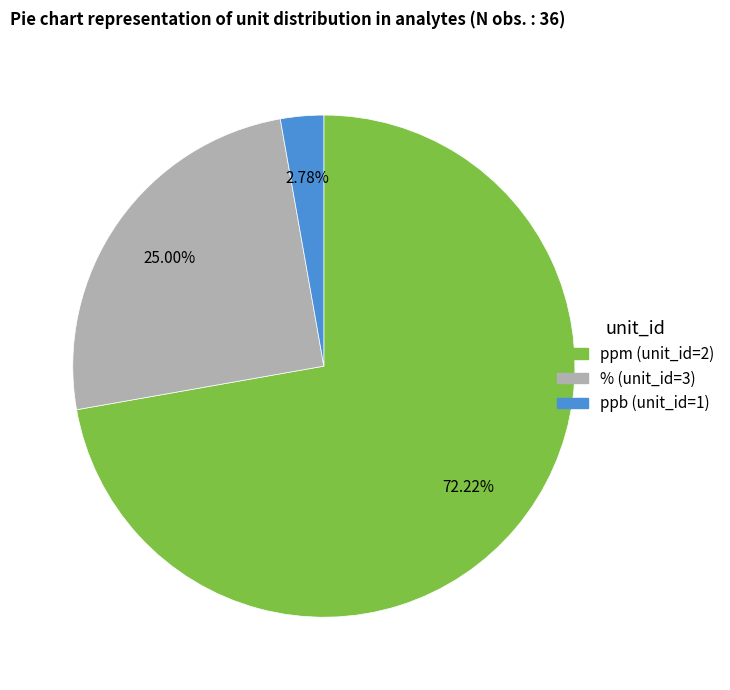

Is there a majority slice in this chart?

Yes